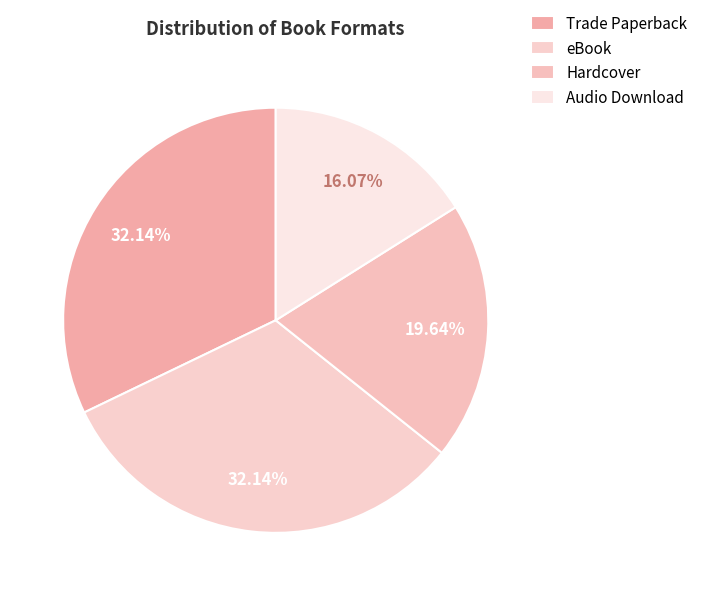

What is the largest slice in the pie chart?

Trade Paperback